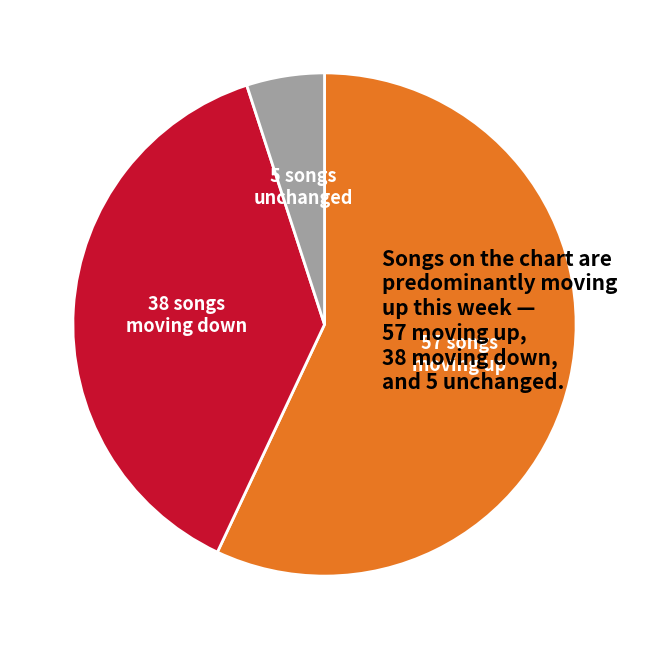

How many slices are in this pie chart?

3